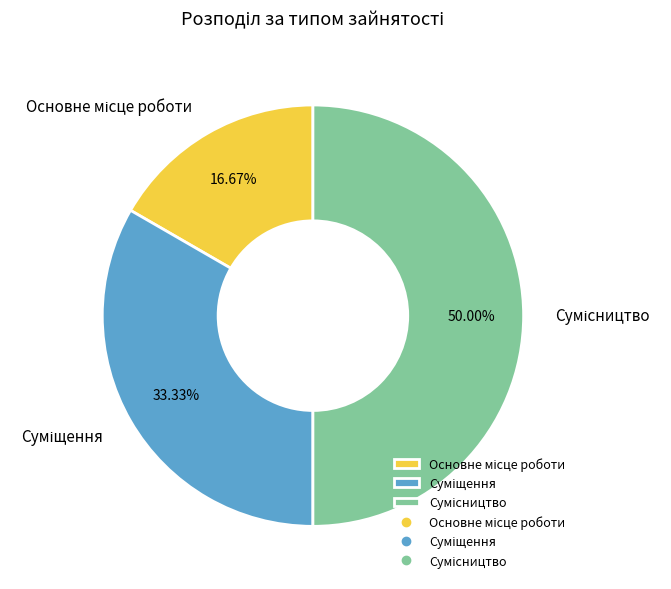

Which category has the smallest portion of the pie?

Основне місце роботи